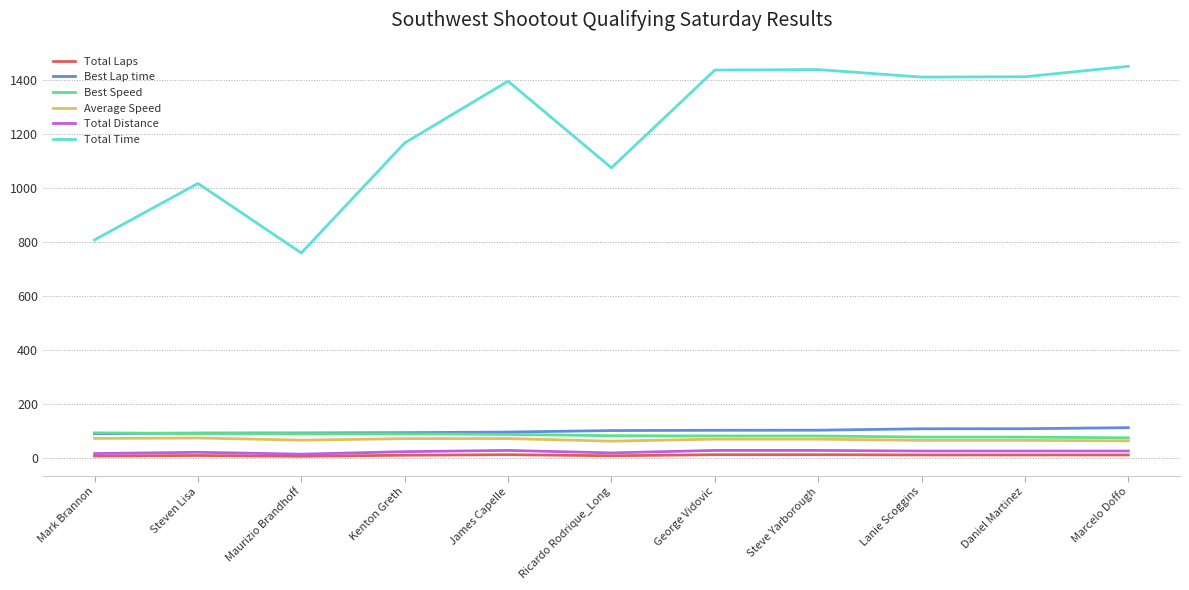

What is the spread (max minus min) of values at George Vidovic?

1426.0